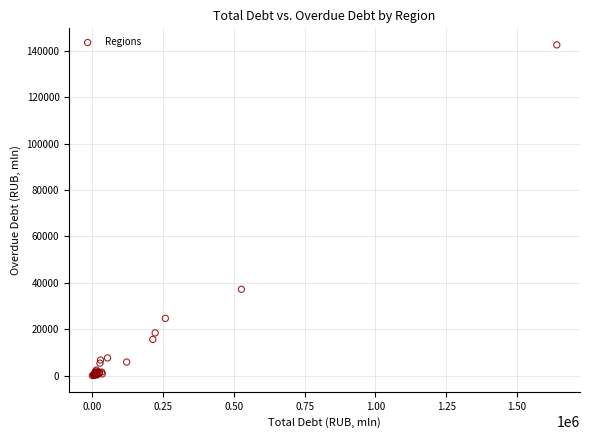

What Y value in the scatter plot is closest to 71323?

37228.3